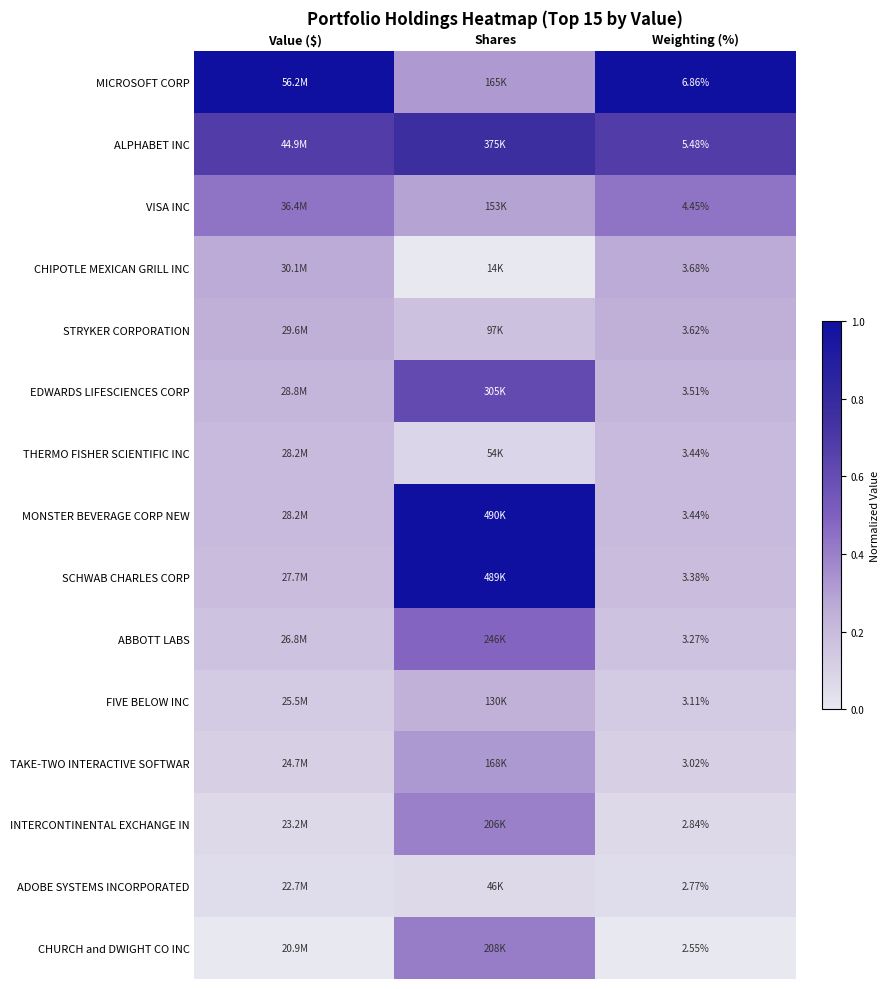

At which label does MICROSOFT CORP reach its peak?

Value ($)